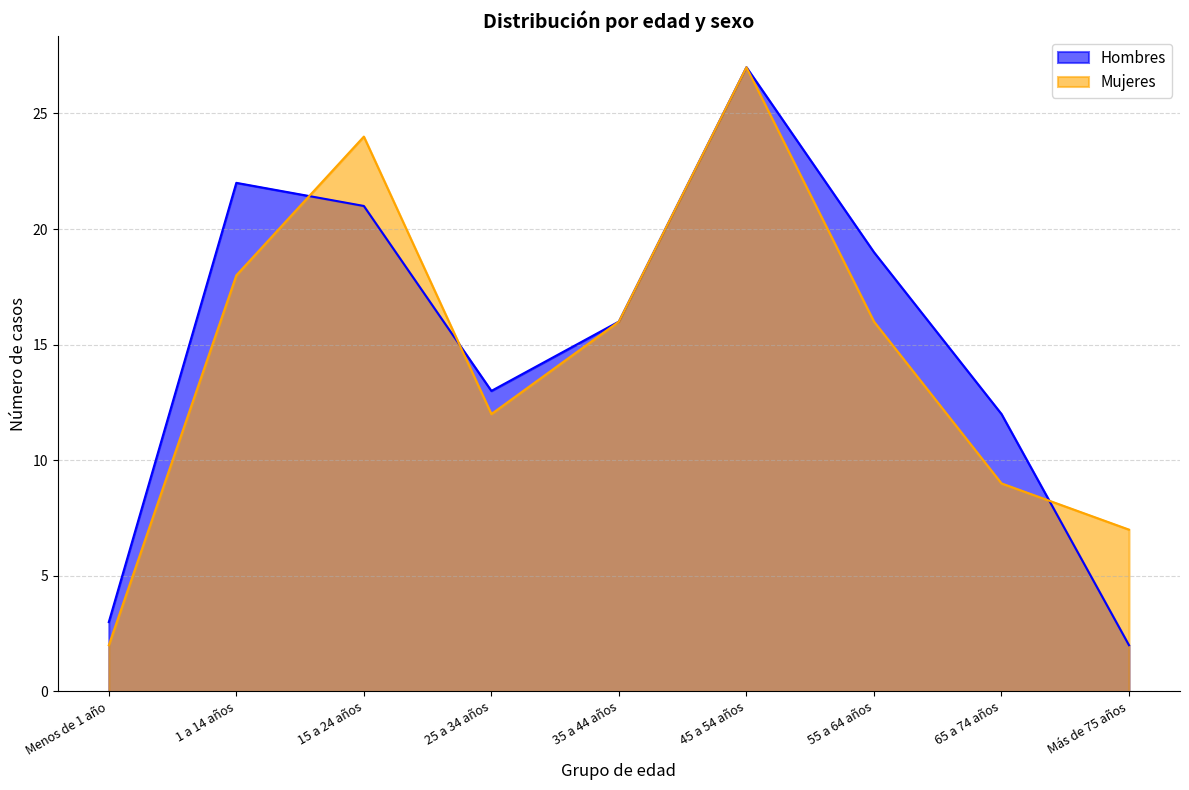

Is it true that Hombres equals 22 at 1 a 14 años?

True